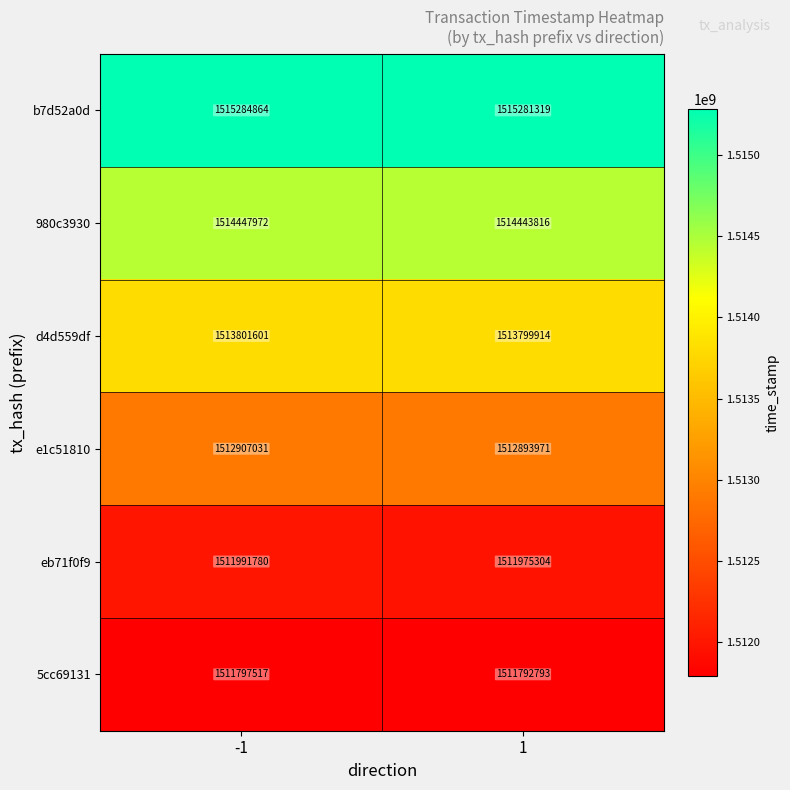

What is the smallest value displayed?

1511792793